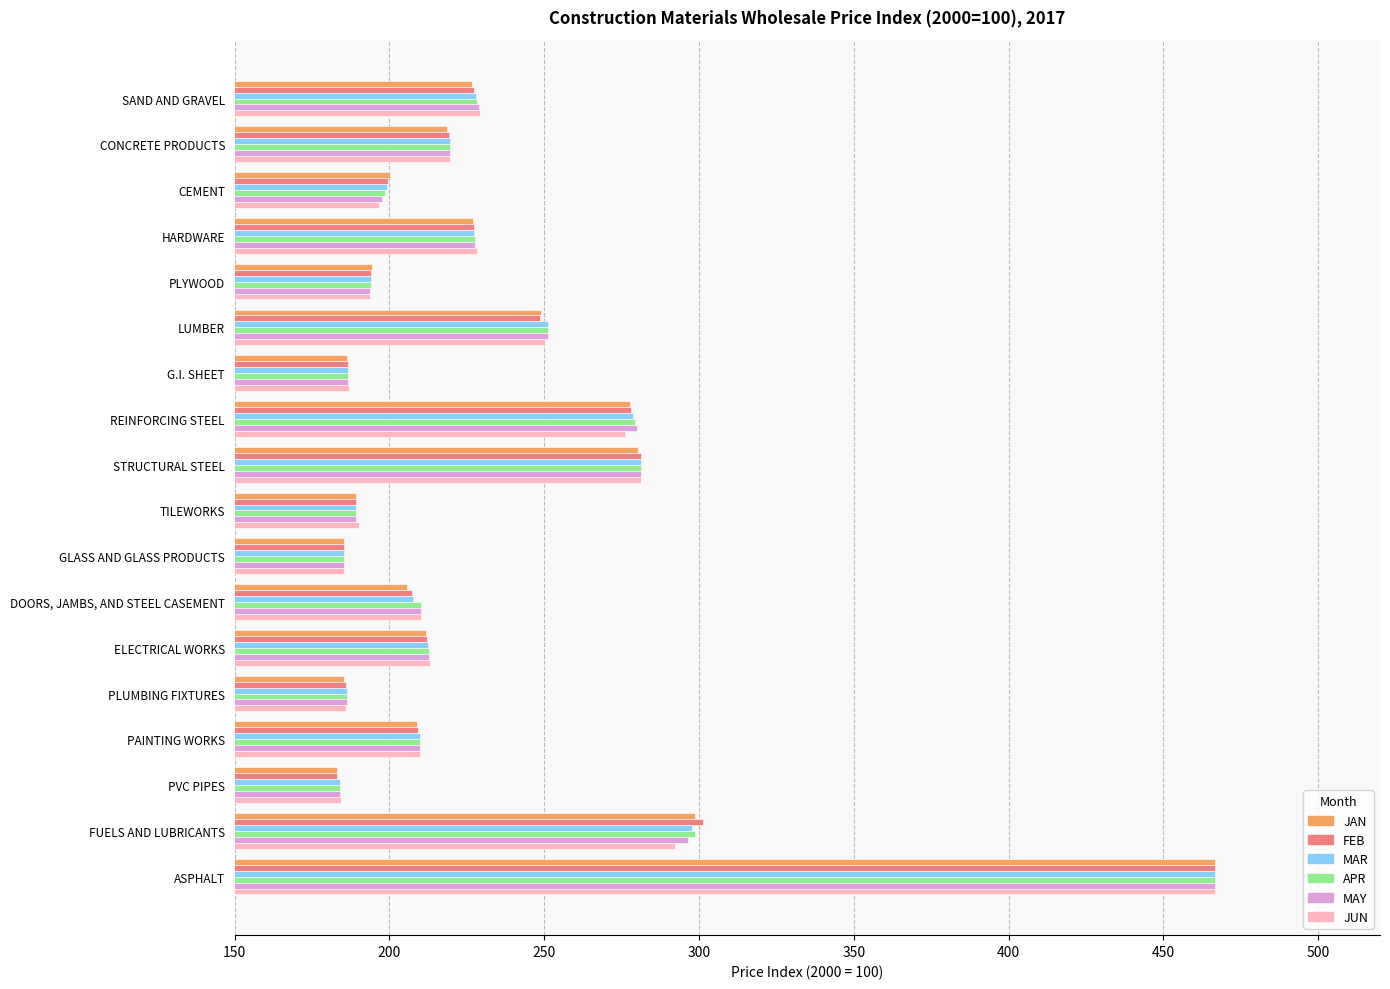

At which label is JUN closest to 325?

FUELS AND LUBRICANTS